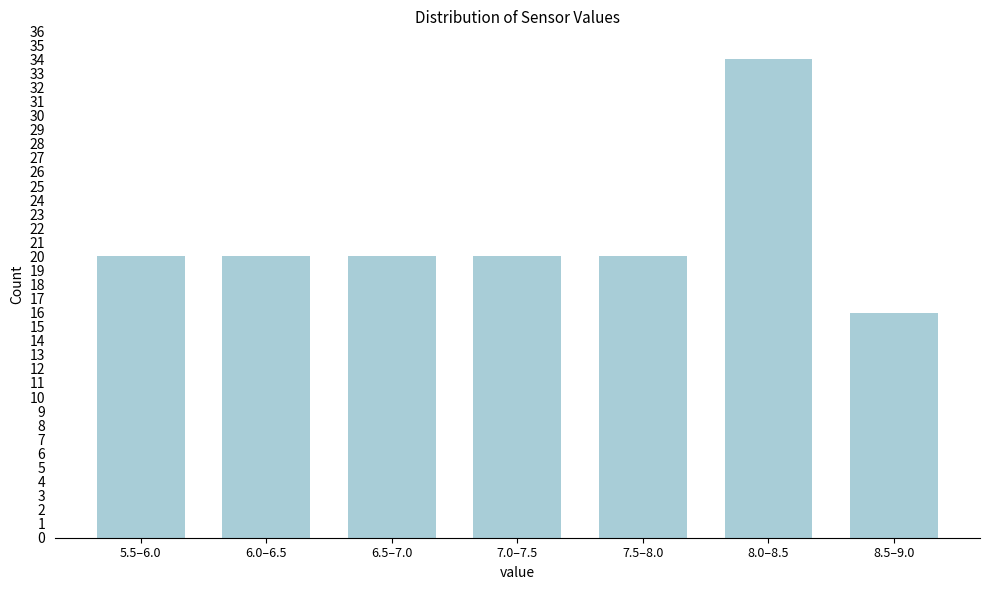

Reading left to right, extract all data points from this chart.

20	20	20	20	20	34	16